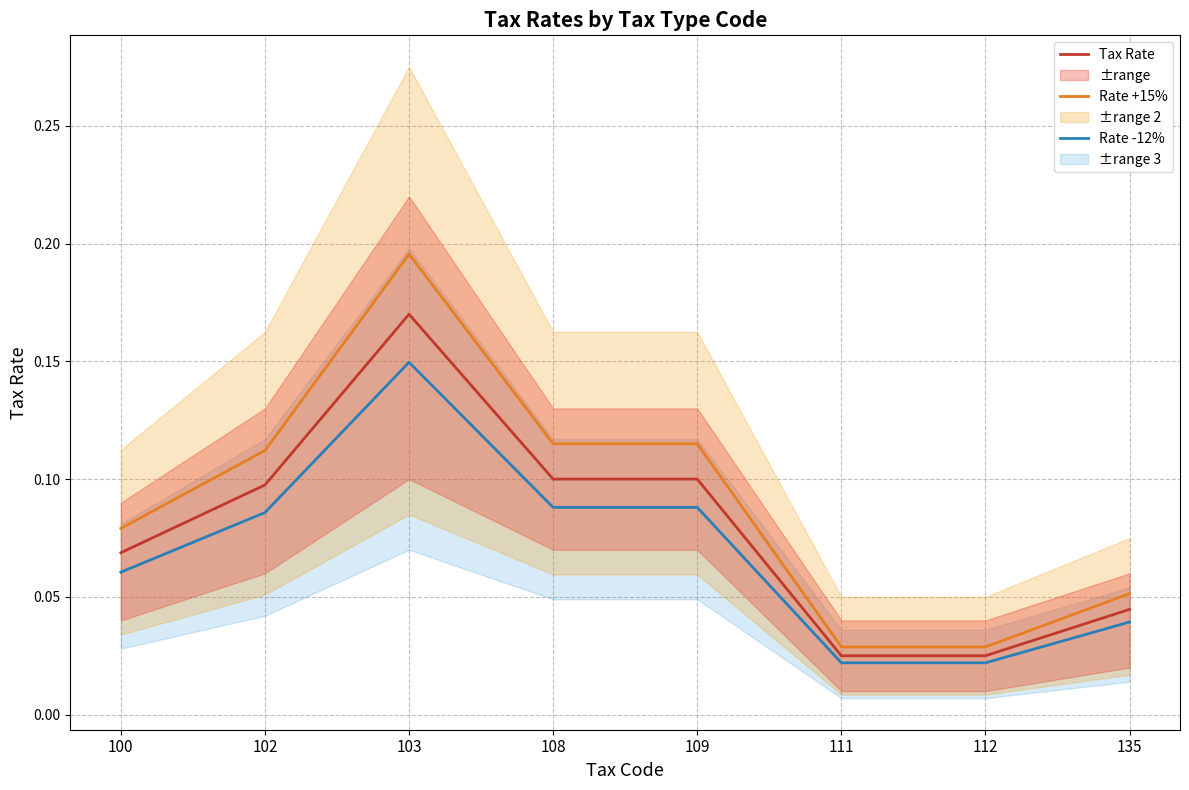

How many lines are shown in the chart?

3